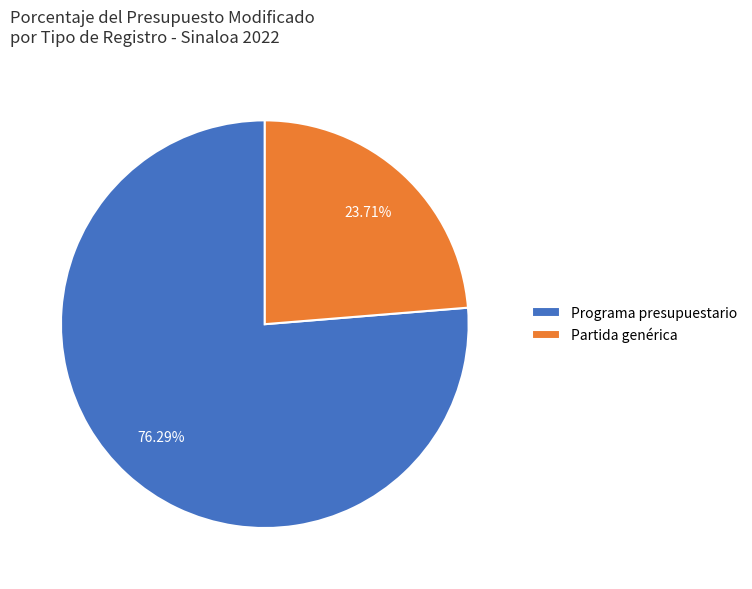

What is the largest slice in the pie chart?

Programa presupuestario